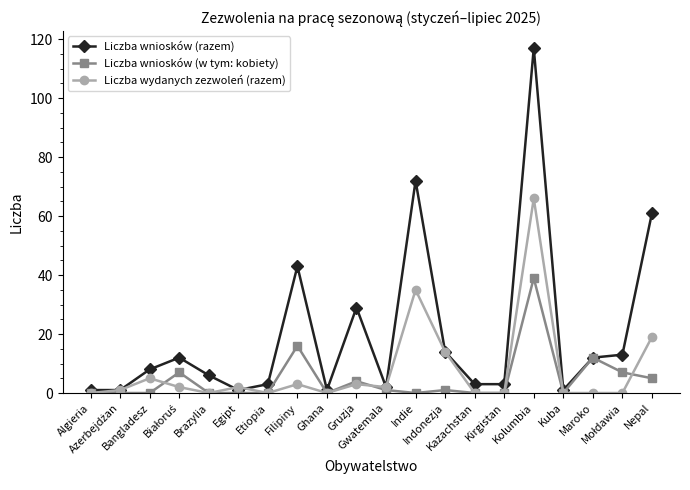

Count the number of categories in the chart.

20